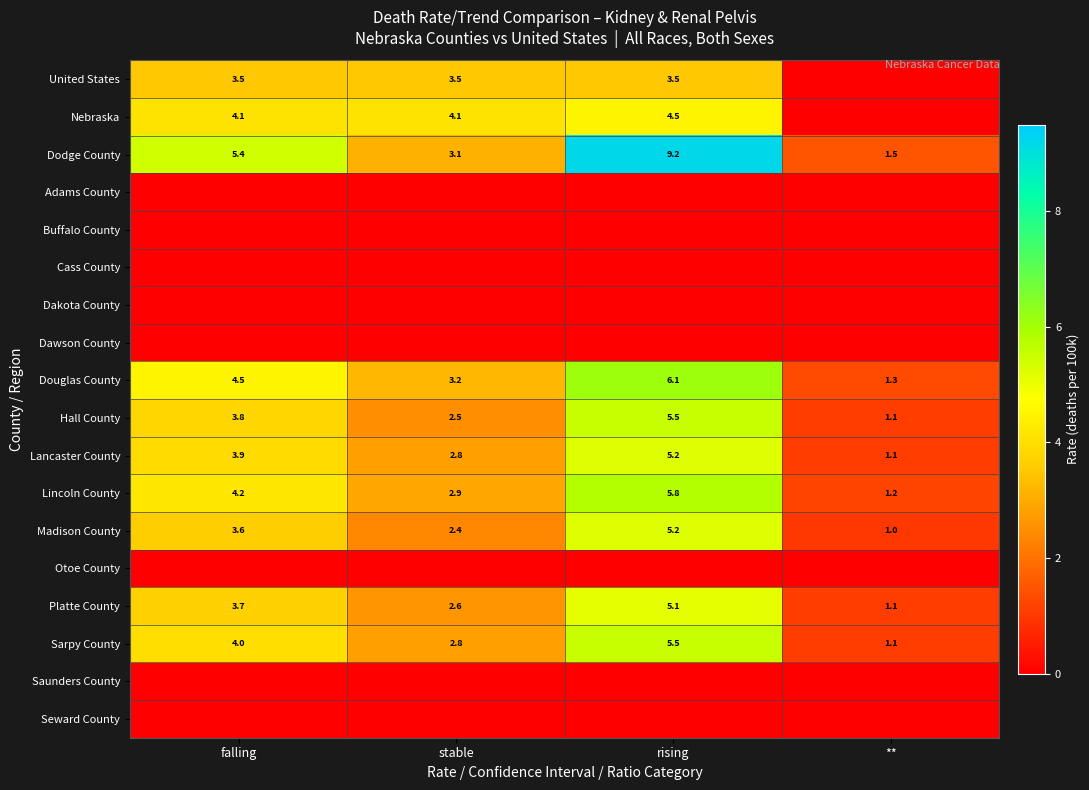

At how many categories does at least one series exceed 7?

1